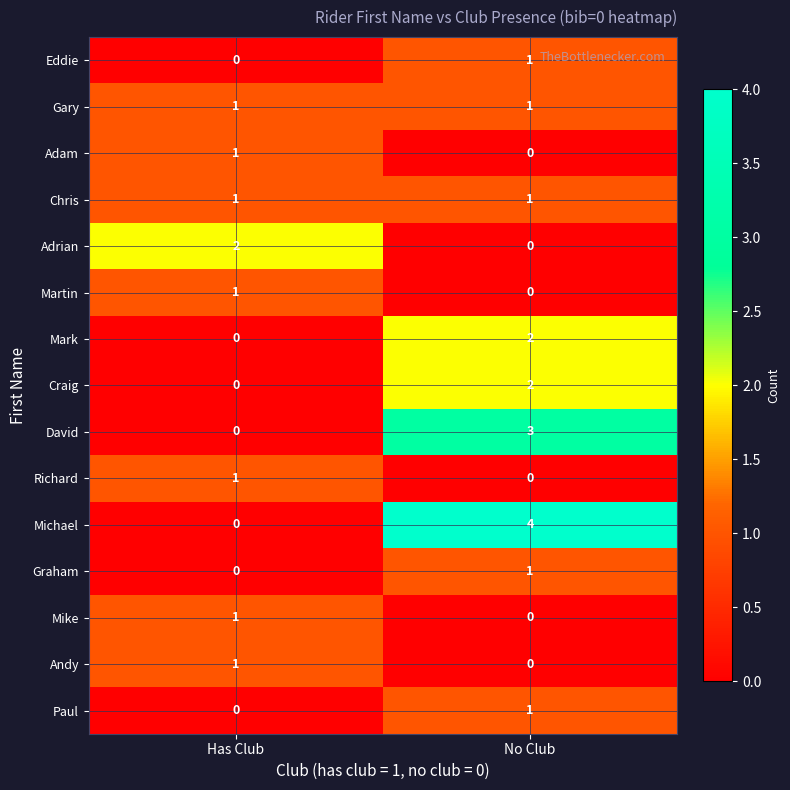

What is the spread (max minus min) of values at Has Club?

2